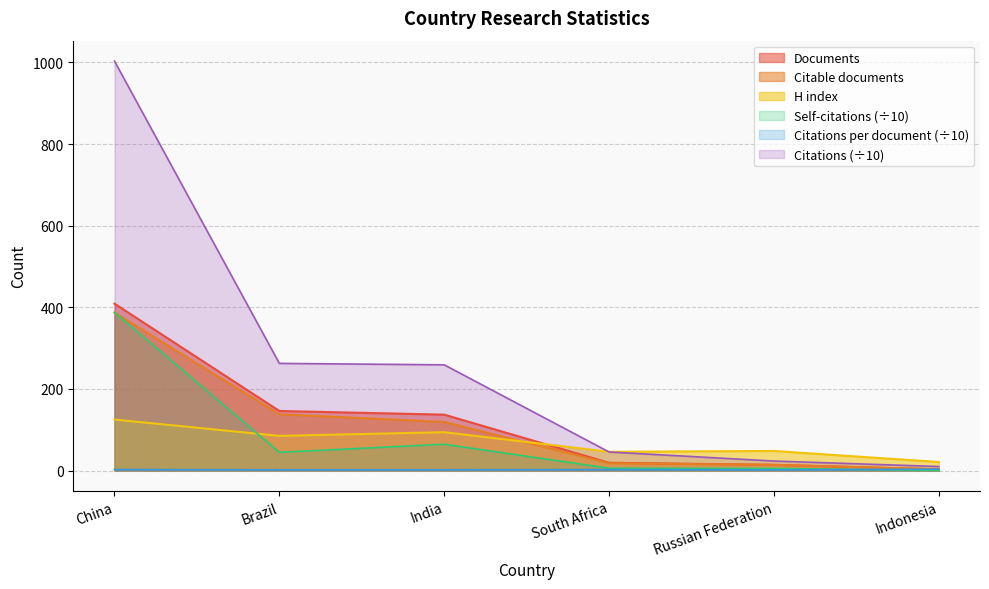

List the labels in order of Citable documents value, smallest first.

Indonesia, Russian Federation, South Africa, India, Brazil, China